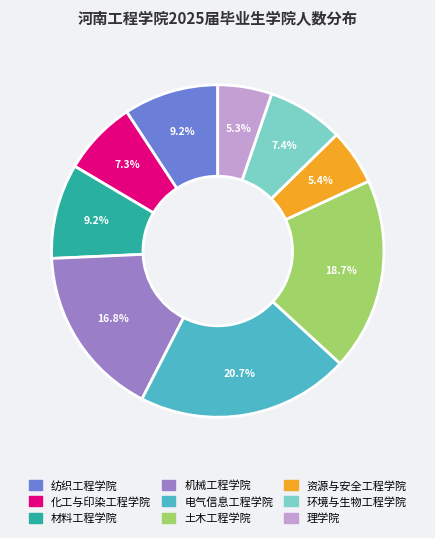

How many segments does this pie chart have?

9